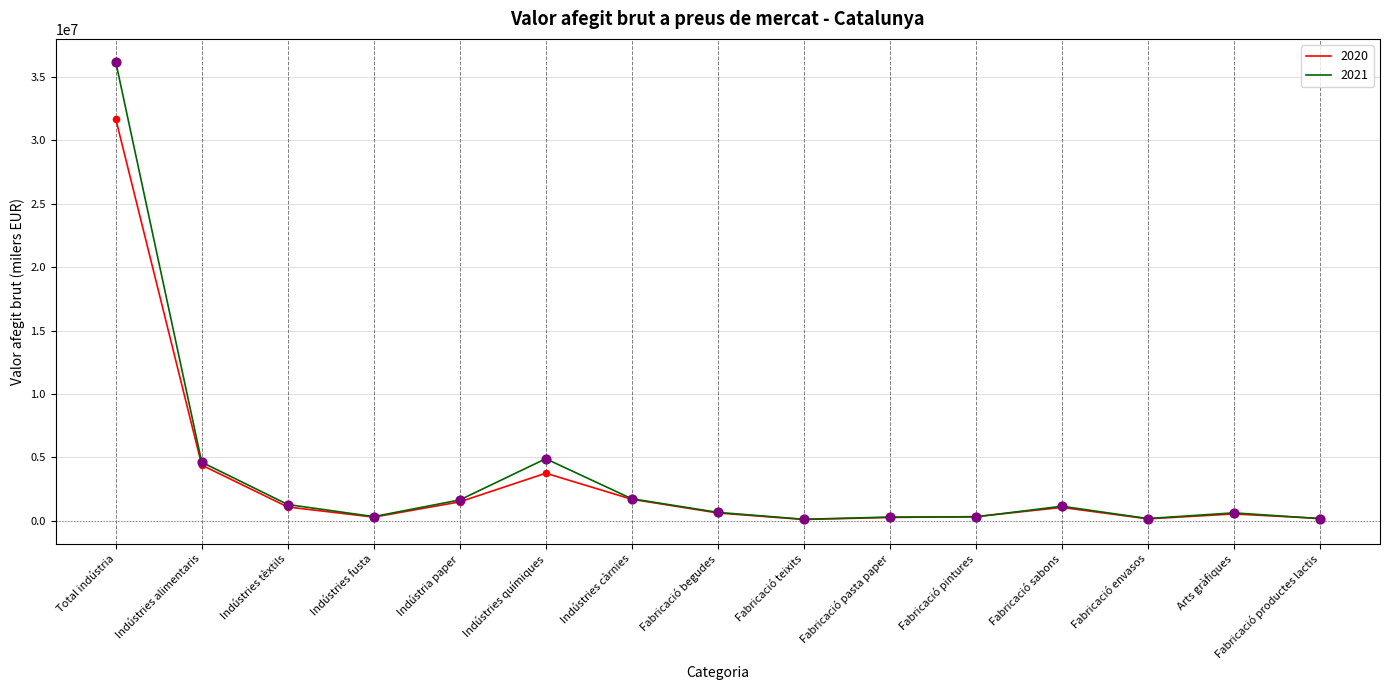

Which series has the largest range (max minus min)?

2021